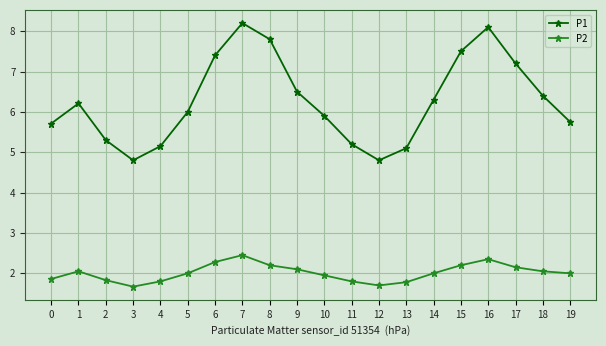

True or false: P1 and P2 cross at least once.

False